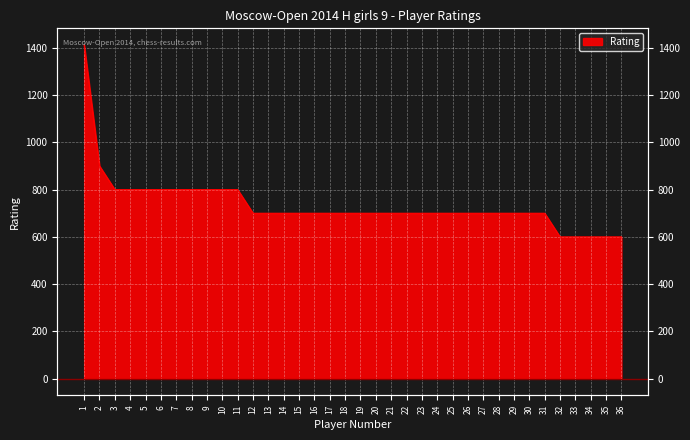

What is the value of the 31st point from the left?

700